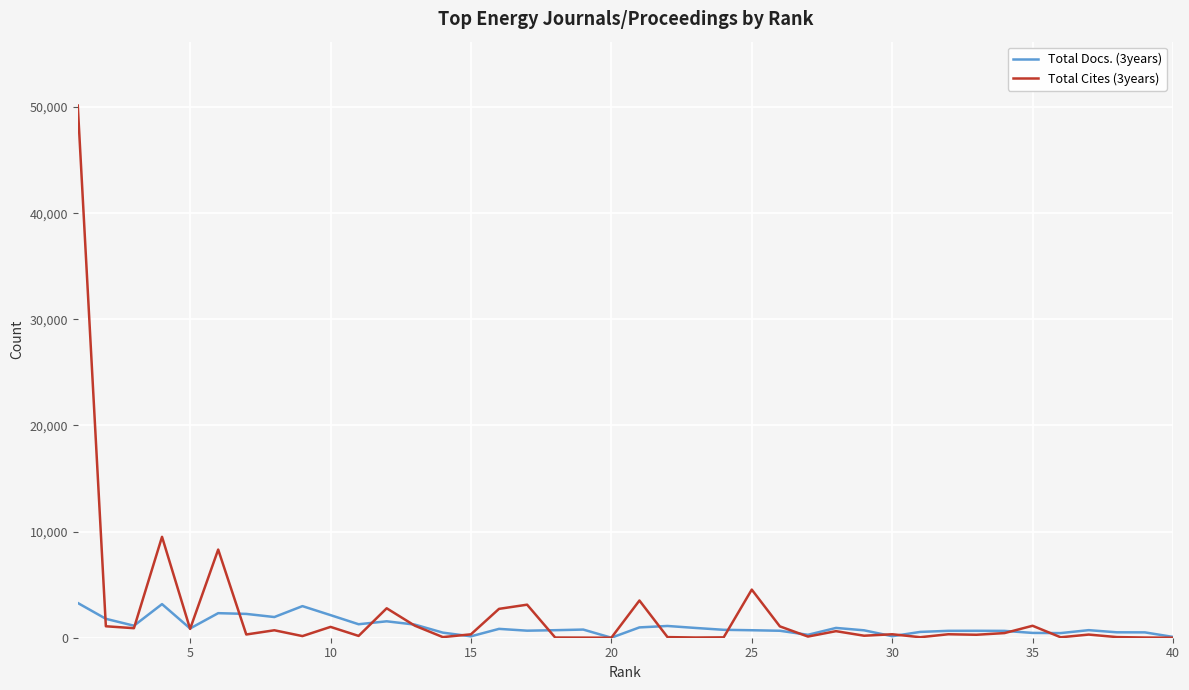

Does the chart display data point markers on the line(s)?

No